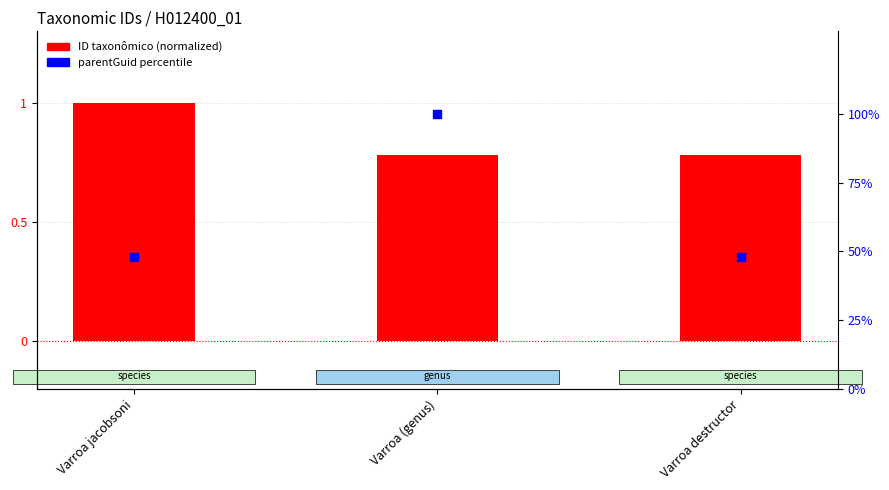

What is the total value across all series at Varroa destructor?

48.9